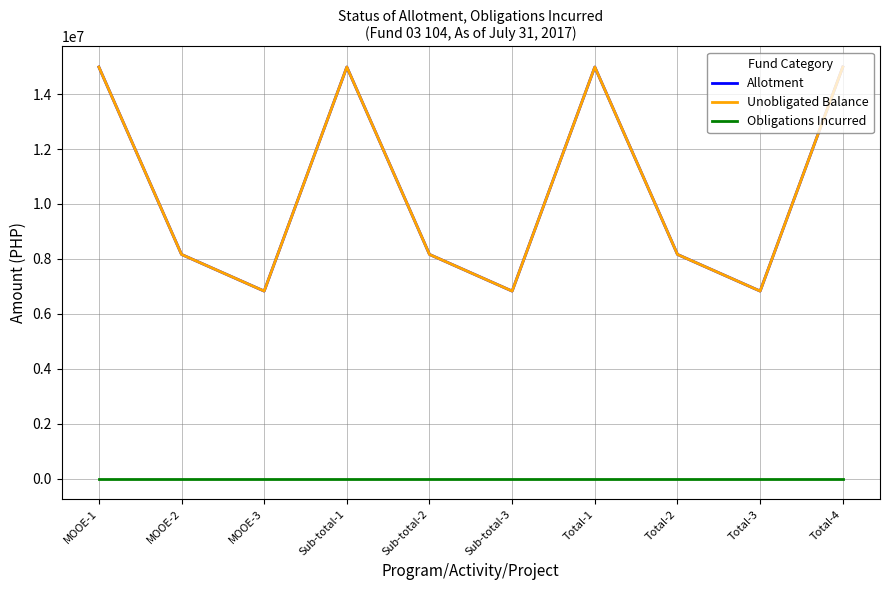

Does the chart display data point markers on the line(s)?

No